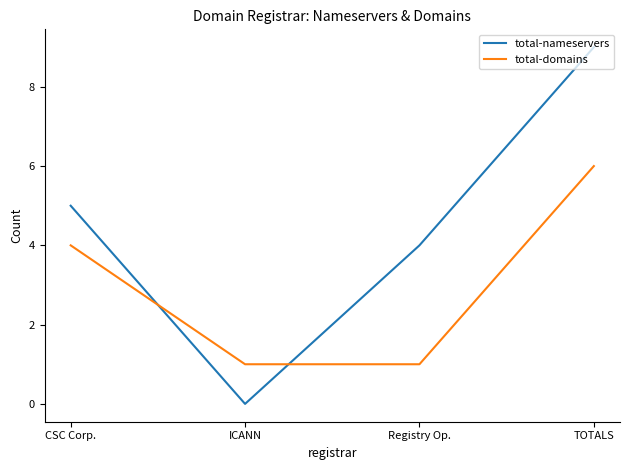

Where is total-domains nearest to the value 3?

CSC Corp.